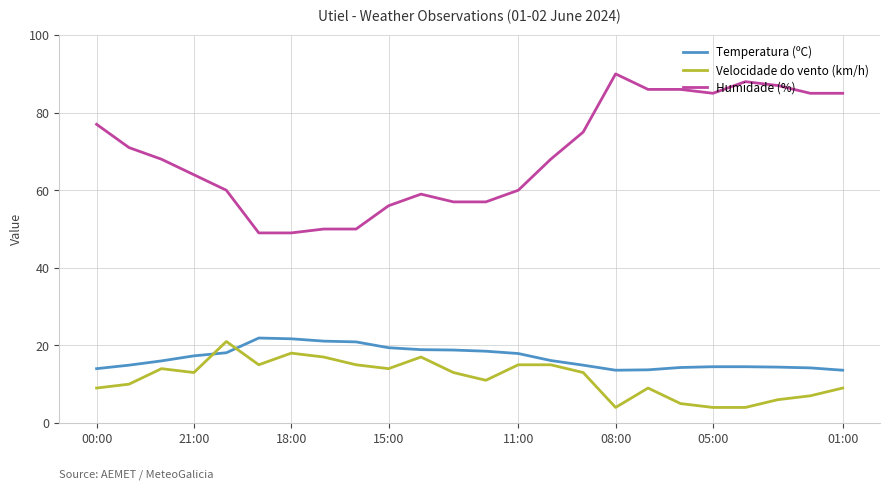

Which series has the largest total across all categories?

Humidade (%)